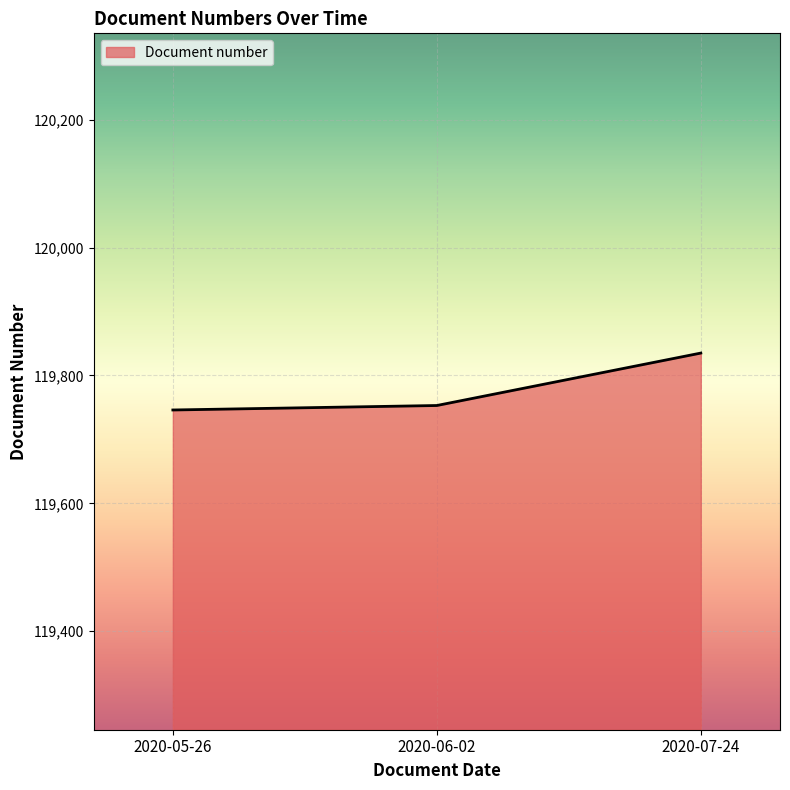

At which label is the value closest to 119790?

2020-06-02